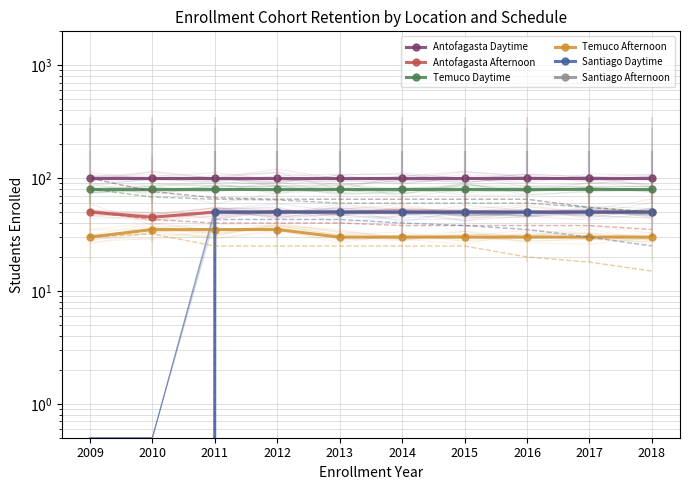

At how many categories does at least one series exceed 66?

10